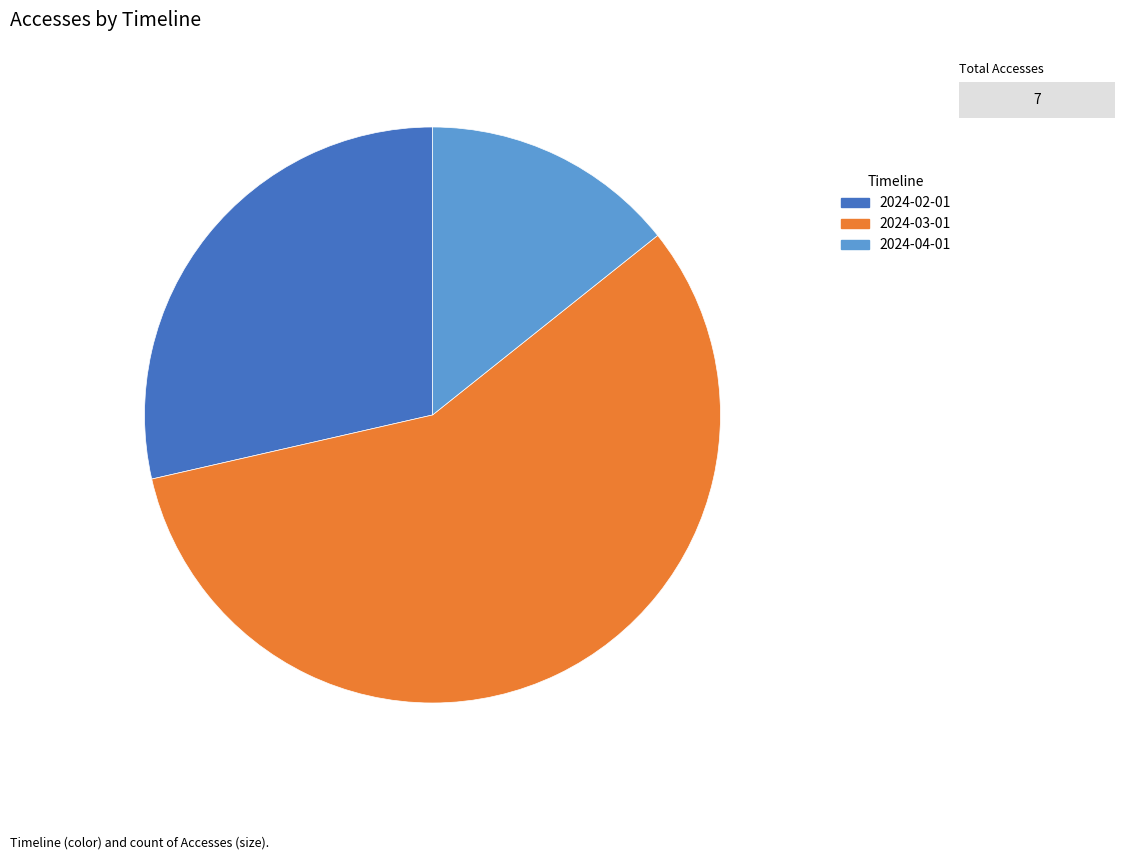

Rank the categories by value from lowest to highest.

2024-04-01, 2024-02-01, 2024-03-01